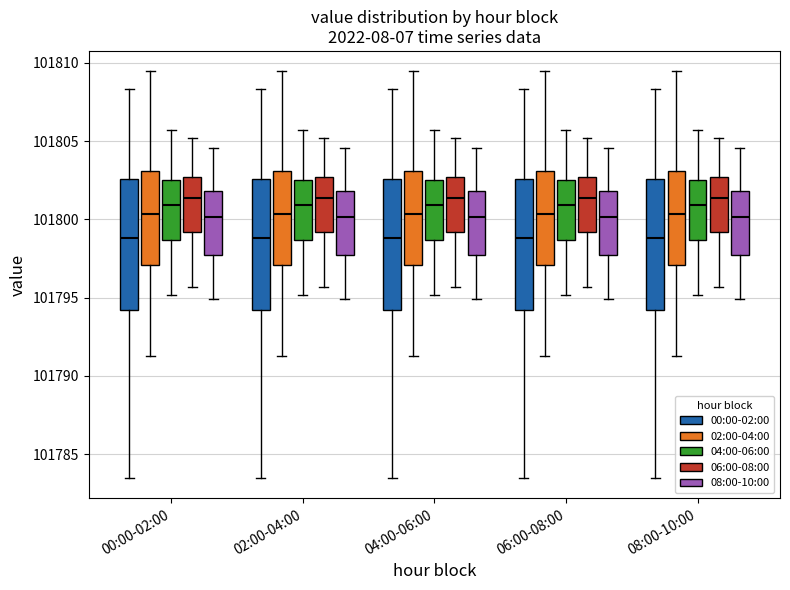

Where does the upper whisker of the box for 06:00-08:00 (08:00-10:00) end on the y-axis? The values are not printed on the chart, so give them approximately, as read against the axis.

101804.5